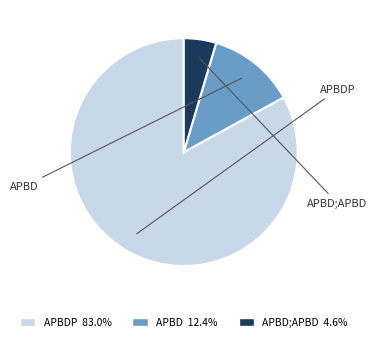

Do APBDP 83.0% and APBD;APBD 4.6% together represent more than half of the pie?

Yes